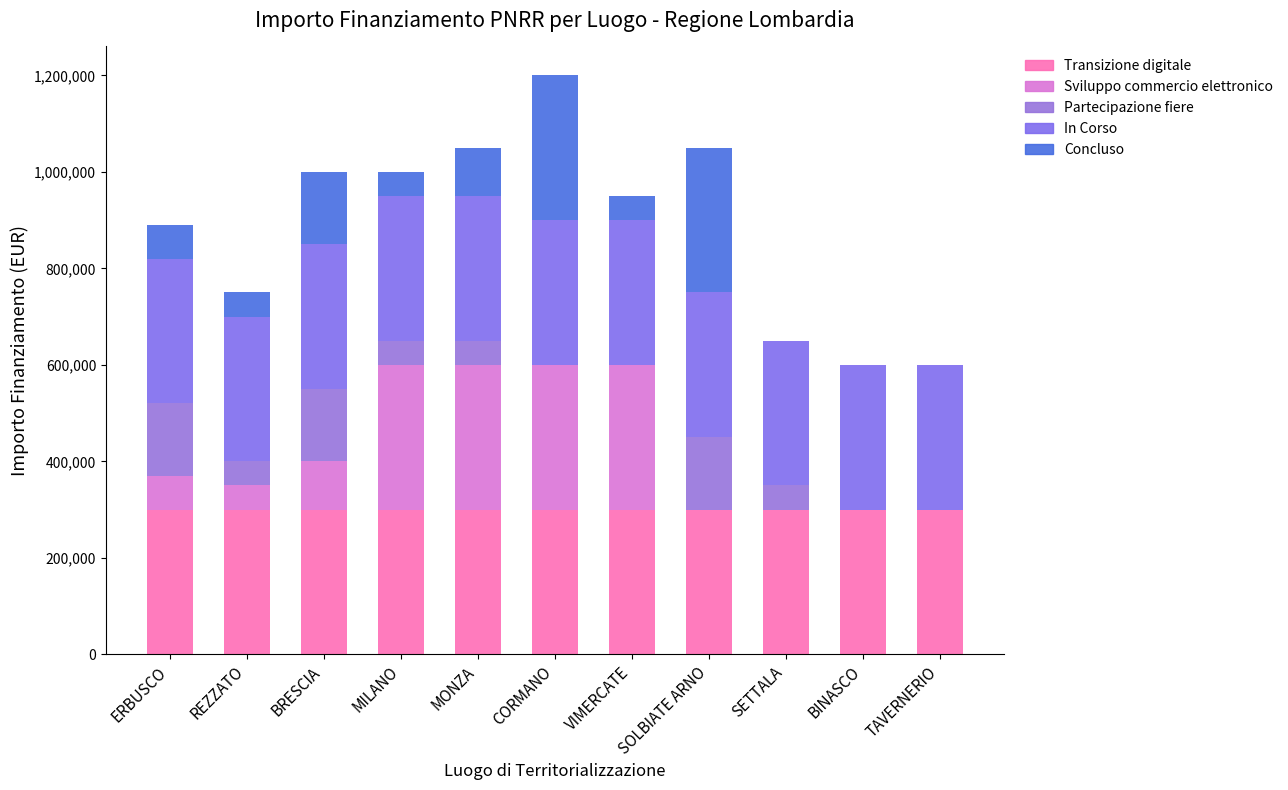

True or false: Transizione digitale has a value of 421704 at SETTALA.

False